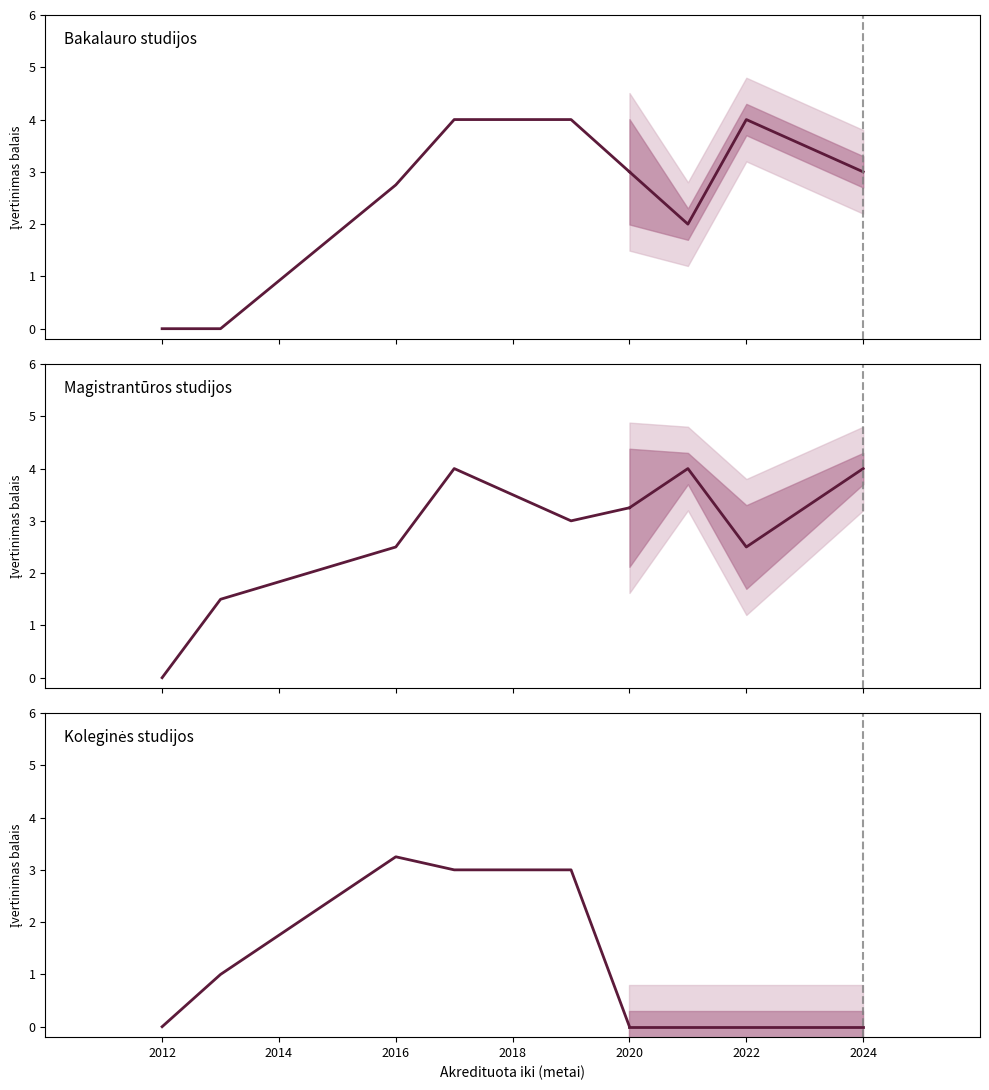

What is the difference between the maximum and second lowest values in the Magistrantūros studijos series?

2.5